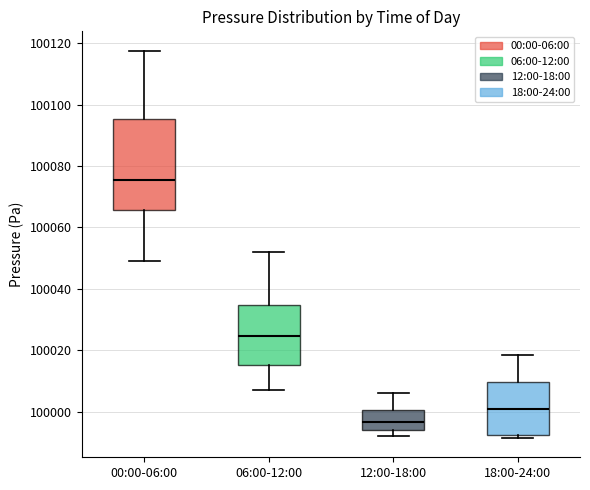

Reading left to right, read every box against the y-axis: the position of its median line, the range the box covers, and the ends of its whiskers. The values are not printed on the chart, so give them approximately, as read against the axis.

00:00-06:00: median 100076, box 100066 to 100096, whiskers 100050 to 100118
06:00-12:00: median 100024, box 100016 to 100034, whiskers 100006 to 100052
12:00-18:00: median 99996, box 99994 to 100000, whiskers 99992 to 100006
18:00-24:00: median 100000, box 99992 to 100010, whiskers 99992 (just below the box's lower edge) to 100018